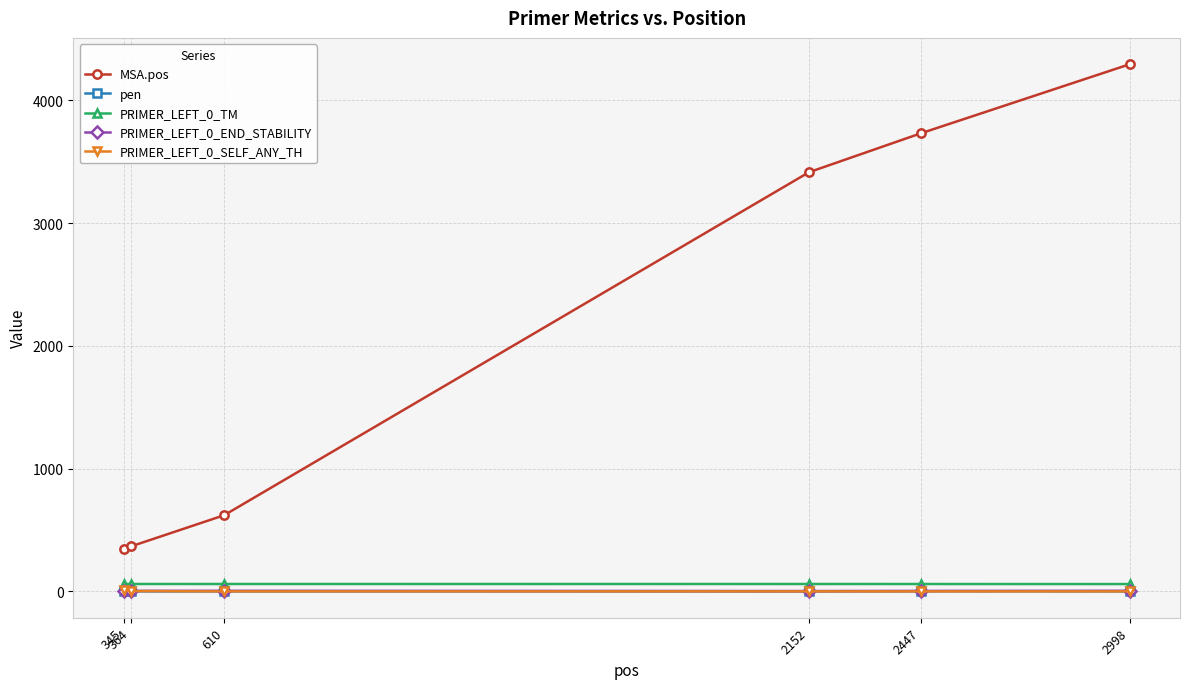

The value of PRIMER_LEFT_0_END_STABILITY at 2447 is 3.7. True or false?

True